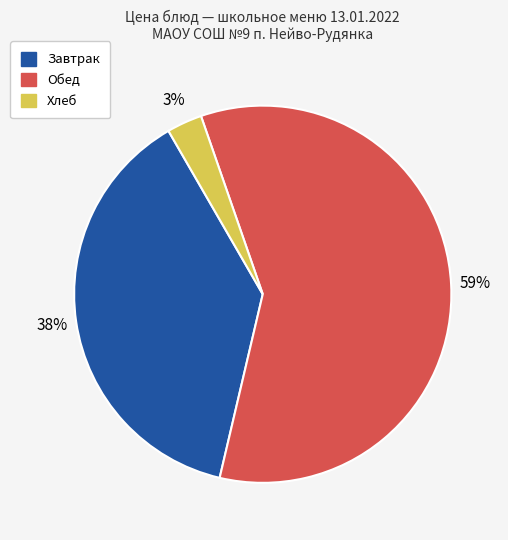

Does any single category account for the majority?

Yes